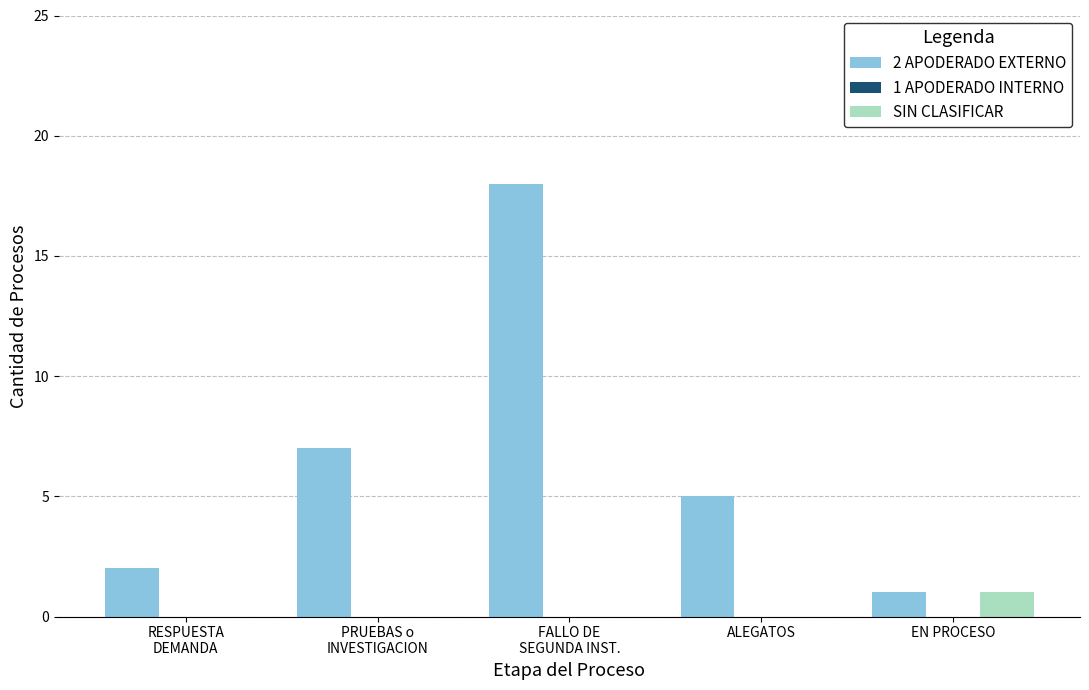

Is it true that 2 APODERADO EXTERNO equals 9 at FALLO DE
SEGUNDA INST.?

False